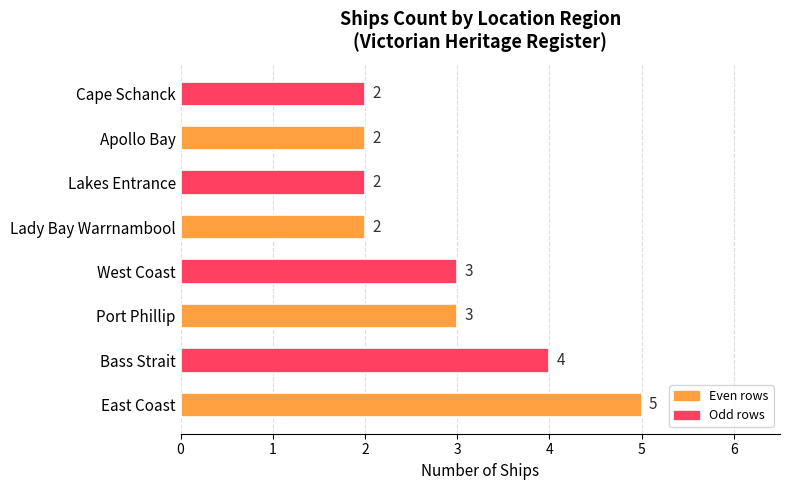

What is the difference between the maximum and minimum values?

3